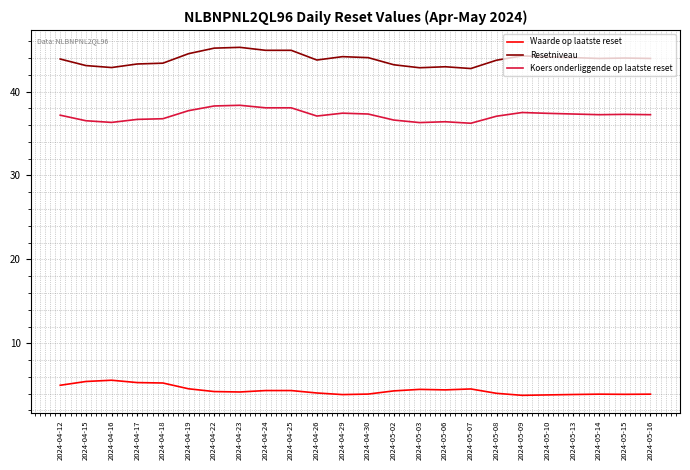

Is this an area chart (filled region under the line)?

No